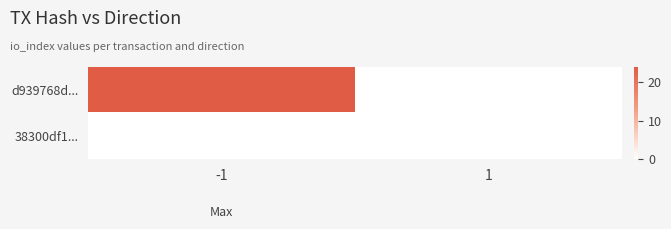

At -1, list the series in order from smallest to largest.

38300df1..., d939768d...